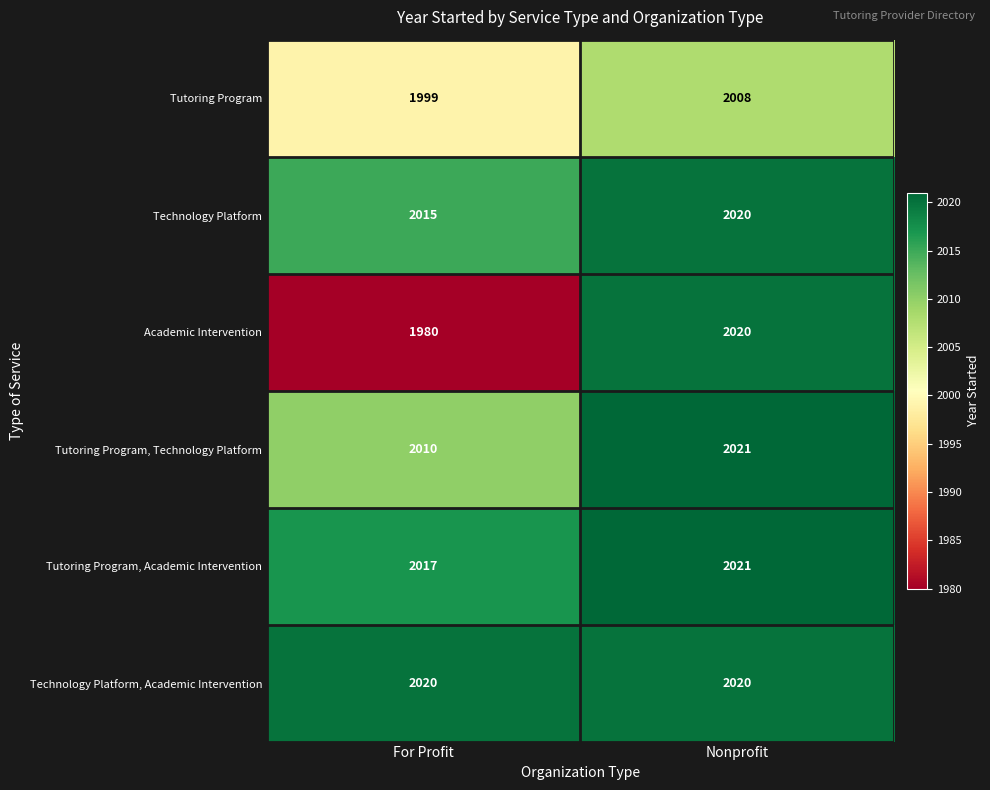

Read the Tutoring Program, Academic Intervention value at For Profit.

2017